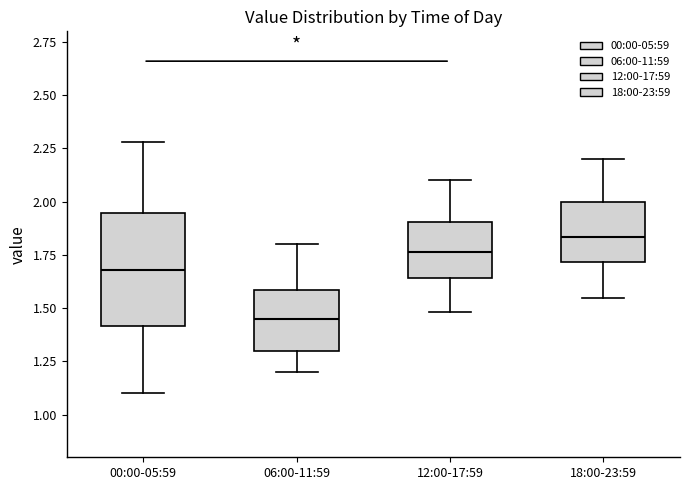

Which box is the tallest, from its lower edge to its upper edge?

00:00-05:59